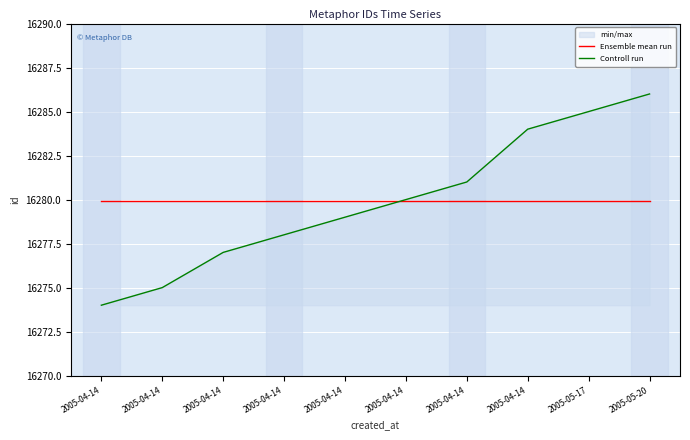

After their last crossing, which series has the higher values: Controll run or Ensemble mean run?

Controll run